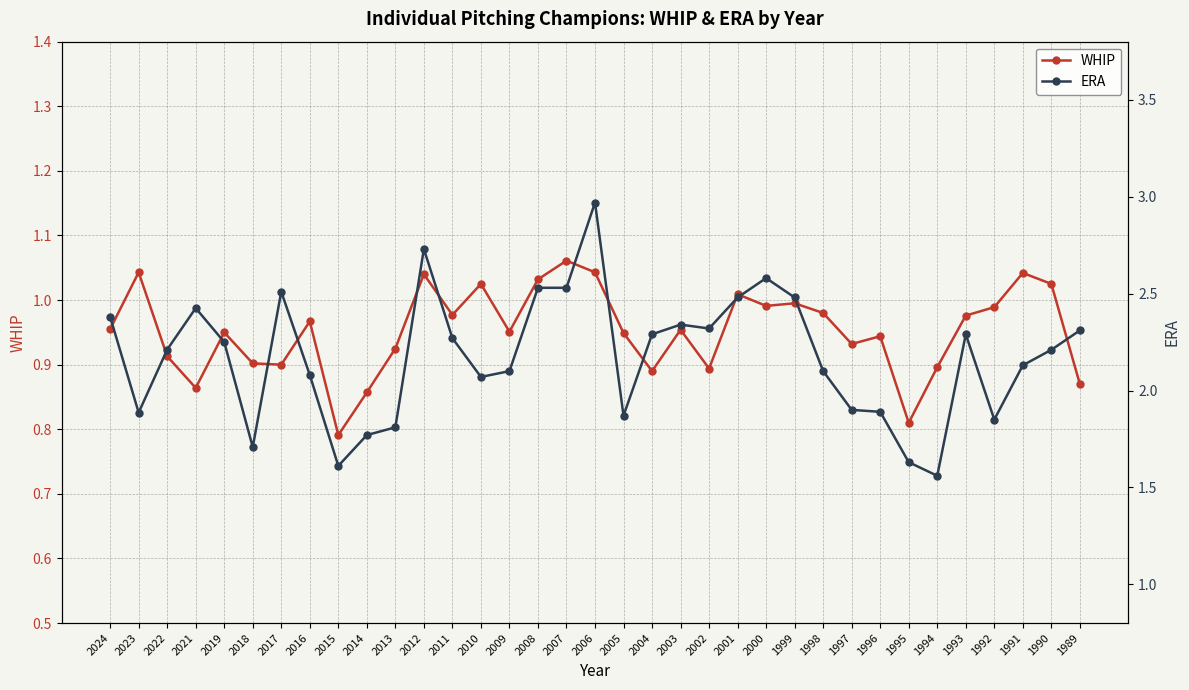

Which series changed the most between 2022 and 2007?

ERA